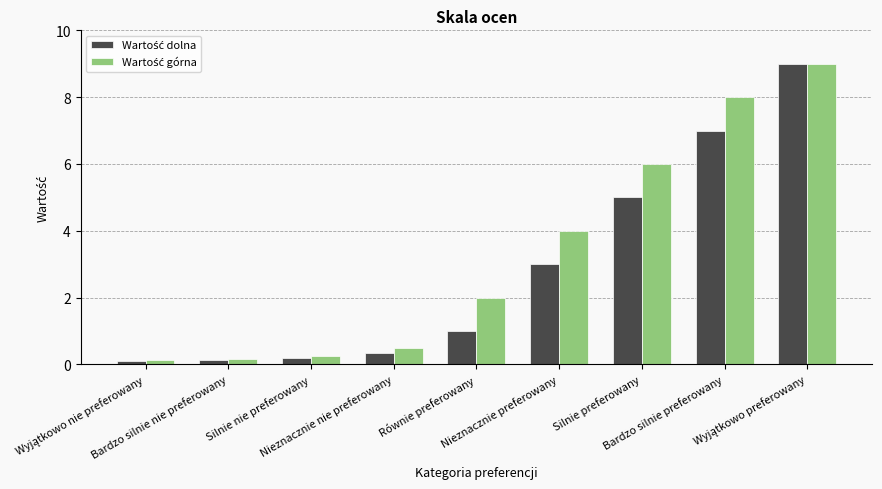

Which category has the lowest value in the Wartość dolna series?

Wyjątkowo nie preferowany